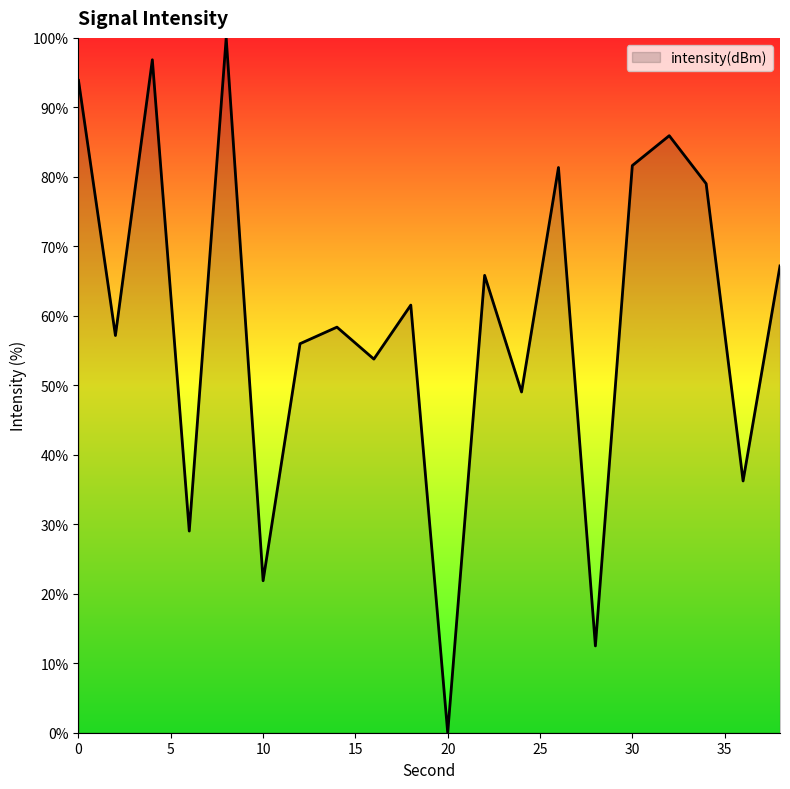

What is the greatest value displayed?

100.0